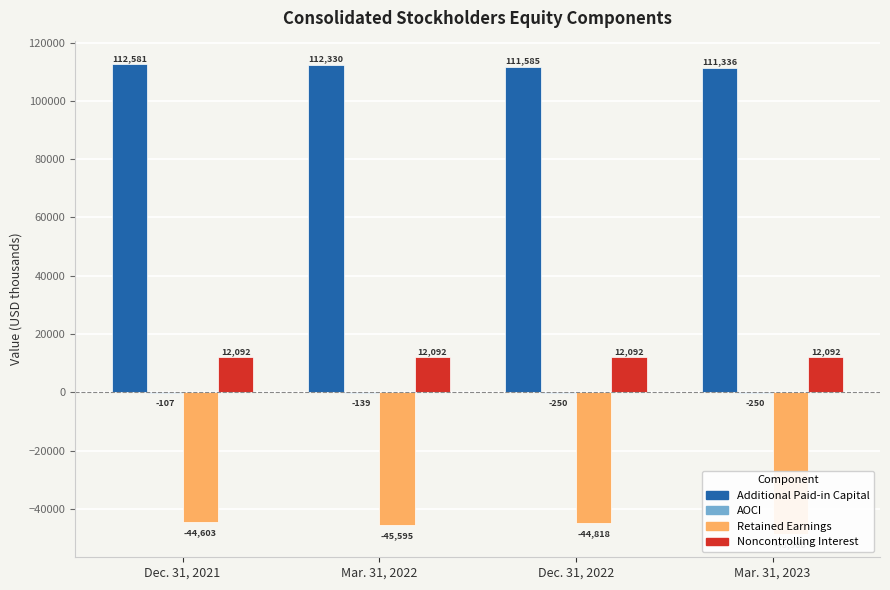

What are all the series names shown in the legend?

Additional Paid-in Capital, AOCI, Retained Earnings, Noncontrolling Interest